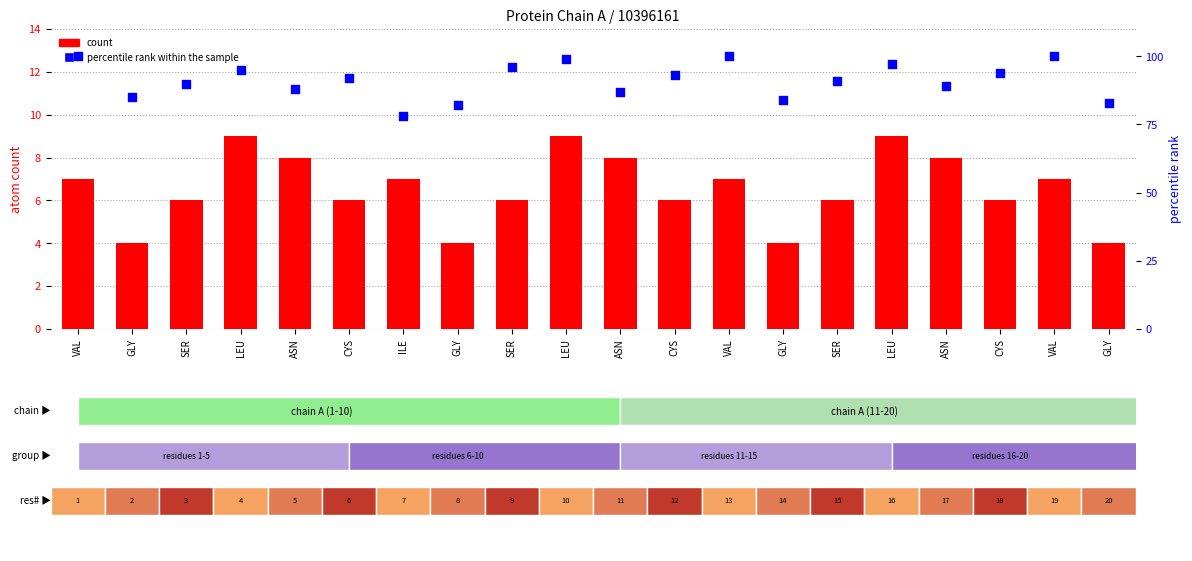

What are all the series names shown in the legend?

count, percentile rank within the sample